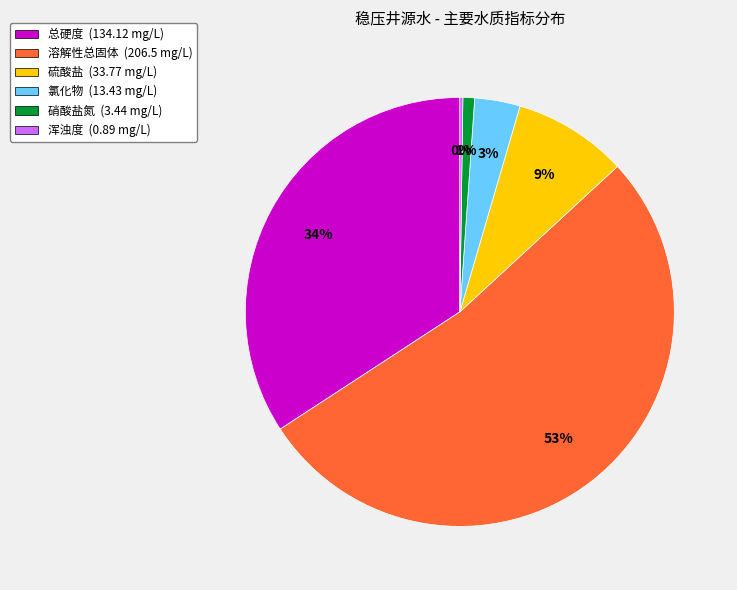

To the nearest percent, what percentage of the pie is 溶解性总固体?

53%